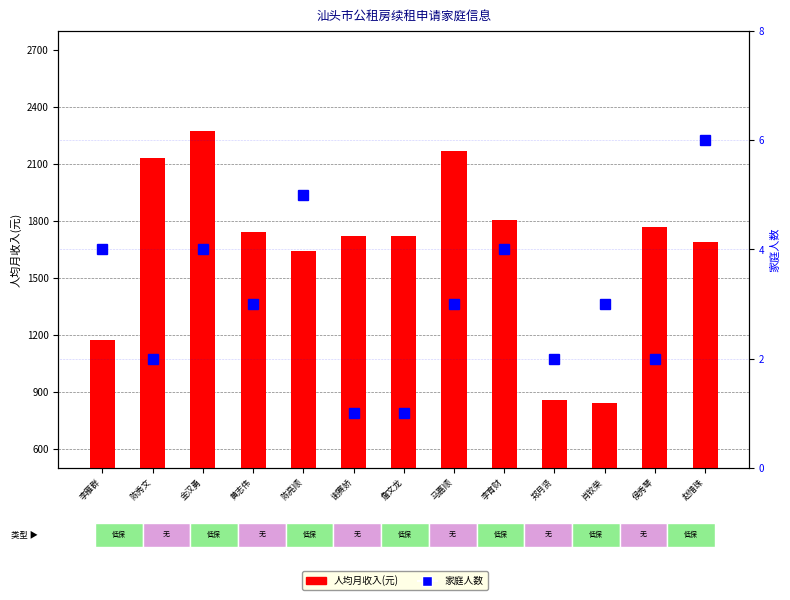

Which has a higher value, 陈亮顺 or 侯秀琴?

侯秀琴